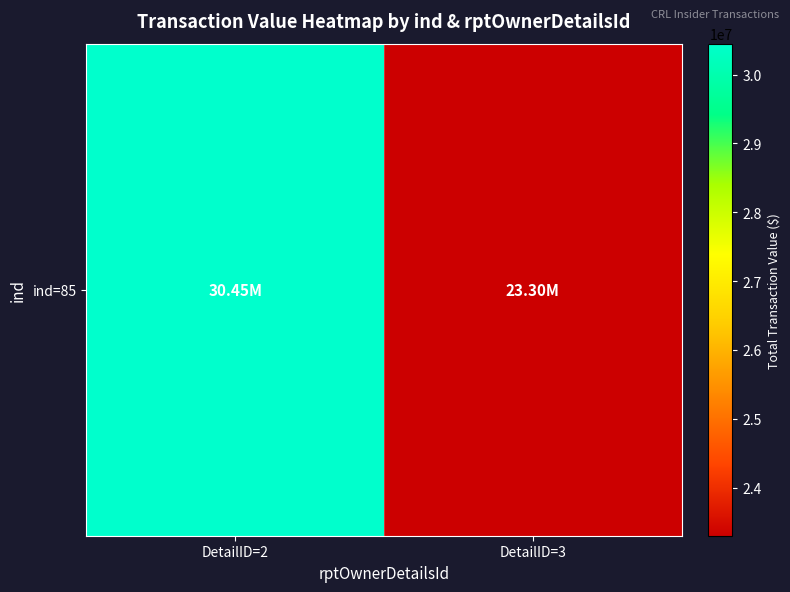

What is the minimum value shown in the chart?

23300275